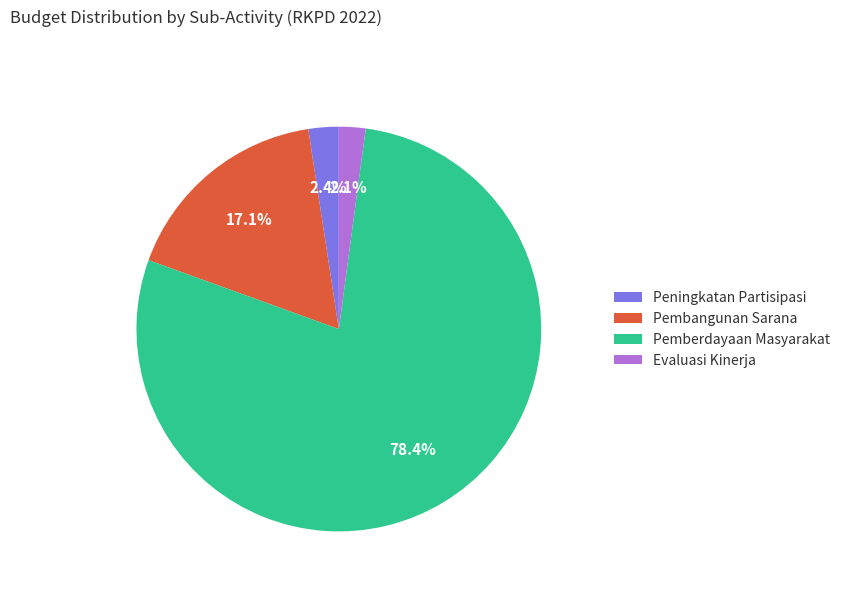

Which category has the biggest portion of the pie?

Pemberdayaan Masyarakat